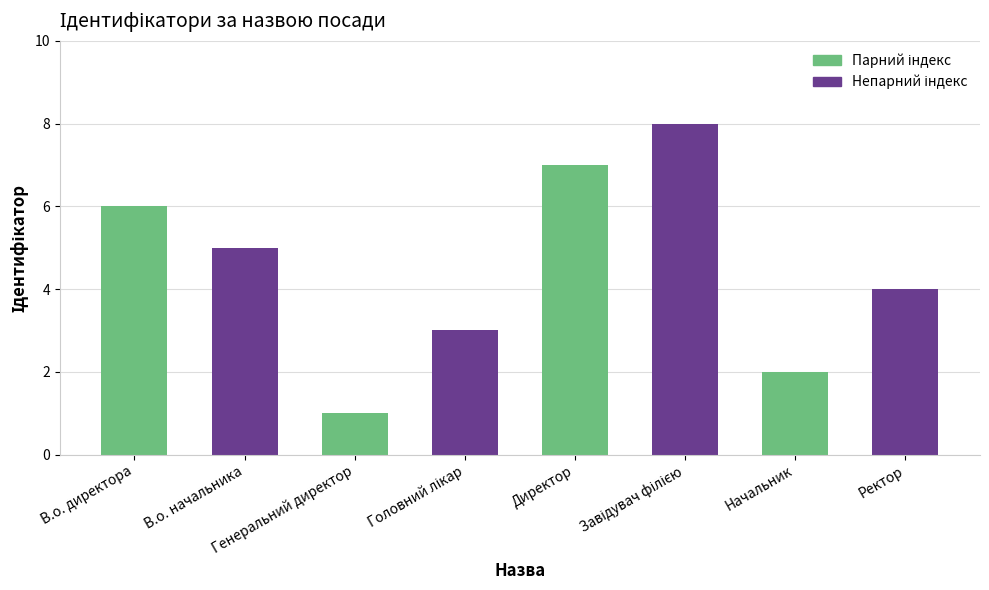

What is the maximum value shown in the chart?

8